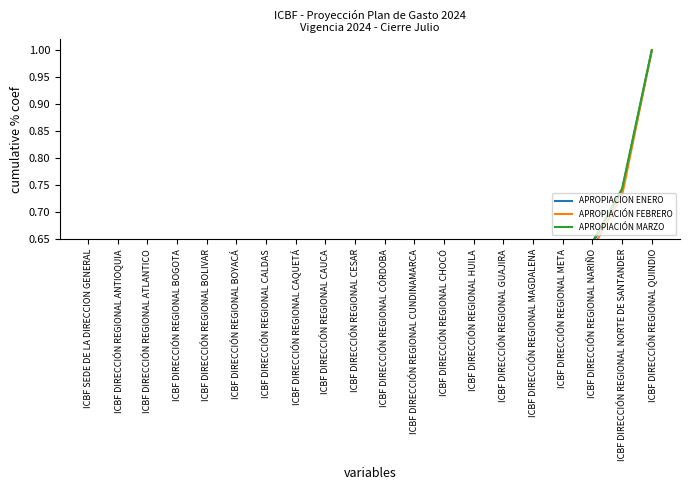

Reading left to right, list all the values displayed in this chart.

APROPIACION ENERO: ICBF SEDE DE LA DIRECCION GENERAL=0.0	ICBF DIRECCIÓN REGIONAL ANTIOQUIA=0.0	ICBF DIRECCIÓN REGIONAL ATLANTICO=0.0	ICBF DIRECCIÓN REGIONAL BOGOTA=0.1	ICBF DIRECCIÓN REGIONAL BOLIVAR=0.1	ICBF DIRECCIÓN REGIONAL BOYACÁ=0.1	ICBF DIRECCIÓN REGIONAL CALDAS=0.1	ICBF DIRECCIÓN REGIONAL CAQUETÁ=0.2	ICBF DIRECCIÓN REGIONAL CAUCA=0.2	ICBF DIRECCIÓN REGIONAL CESAR=0.2	ICBF DIRECCIÓN REGIONAL CÓRDOBA=0.3	ICBF DIRECCIÓN REGIONAL CUNDINAMARCA=0.3	ICBF DIRECCIÓN REGIONAL CHOCÓ=0.3	ICBF DIRECCIÓN REGIONAL HUILA=0.4	ICBF DIRECCIÓN REGIONAL GUAJIRA=0.4	ICBF DIRECCIÓN REGIONAL MAGDALENA=0.5	ICBF DIRECCIÓN REGIONAL META=0.6	ICBF DIRECCIÓN REGIONAL NARIÑO=0.6	ICBF DIRECCIÓN REGIONAL NORTE DE SANTANDER=0.7	ICBF DIRECCIÓN REGIONAL QUINDIO=1.0
APROPIACIÓN FEBRERO: ICBF SEDE DE LA DIRECCION GENERAL=0.0	ICBF DIRECCIÓN REGIONAL ANTIOQUIA=0.0	ICBF DIRECCIÓN REGIONAL ATLANTICO=0.0	ICBF DIRECCIÓN REGIONAL BOGOTA=0.1	ICBF DIRECCIÓN REGIONAL BOLIVAR=0.1	ICBF DIRECCIÓN REGIONAL BOYACÁ=0.1	ICBF DIRECCIÓN REGIONAL CALDAS=0.1	ICBF DIRECCIÓN REGIONAL CAQUETÁ=0.2	ICBF DIRECCIÓN REGIONAL CAUCA=0.2	ICBF DIRECCIÓN REGIONAL CESAR=0.2	ICBF DIRECCIÓN REGIONAL CÓRDOBA=0.3	ICBF DIRECCIÓN REGIONAL CUNDINAMARCA=0.3	ICBF DIRECCIÓN REGIONAL CHOCÓ=0.3	ICBF DIRECCIÓN REGIONAL HUILA=0.4	ICBF DIRECCIÓN REGIONAL GUAJIRA=0.4	ICBF DIRECCIÓN REGIONAL MAGDALENA=0.5	ICBF DIRECCIÓN REGIONAL META=0.6	ICBF DIRECCIÓN REGIONAL NARIÑO=0.6	ICBF DIRECCIÓN REGIONAL NORTE DE SANTANDER=0.7	ICBF DIRECCIÓN REGIONAL QUINDIO=1.0
APROPIACIÓN MARZO: ICBF SEDE DE LA DIRECCION GENERAL=0.0	ICBF DIRECCIÓN REGIONAL ANTIOQUIA=0.0	ICBF DIRECCIÓN REGIONAL ATLANTICO=0.0	ICBF DIRECCIÓN REGIONAL BOGOTA=0.1	ICBF DIRECCIÓN REGIONAL BOLIVAR=0.1	ICBF DIRECCIÓN REGIONAL BOYACÁ=0.1	ICBF DIRECCIÓN REGIONAL CALDAS=0.1	ICBF DIRECCIÓN REGIONAL CAQUETÁ=0.2	ICBF DIRECCIÓN REGIONAL CAUCA=0.2	ICBF DIRECCIÓN REGIONAL CESAR=0.2	ICBF DIRECCIÓN REGIONAL CÓRDOBA=0.3	ICBF DIRECCIÓN REGIONAL CUNDINAMARCA=0.3	ICBF DIRECCIÓN REGIONAL CHOCÓ=0.3	ICBF DIRECCIÓN REGIONAL HUILA=0.4	ICBF DIRECCIÓN REGIONAL GUAJIRA=0.4	ICBF DIRECCIÓN REGIONAL MAGDALENA=0.5	ICBF DIRECCIÓN REGIONAL META=0.6	ICBF DIRECCIÓN REGIONAL NARIÑO=0.6	ICBF DIRECCIÓN REGIONAL NORTE DE SANTANDER=0.7	ICBF DIRECCIÓN REGIONAL QUINDIO=1.0